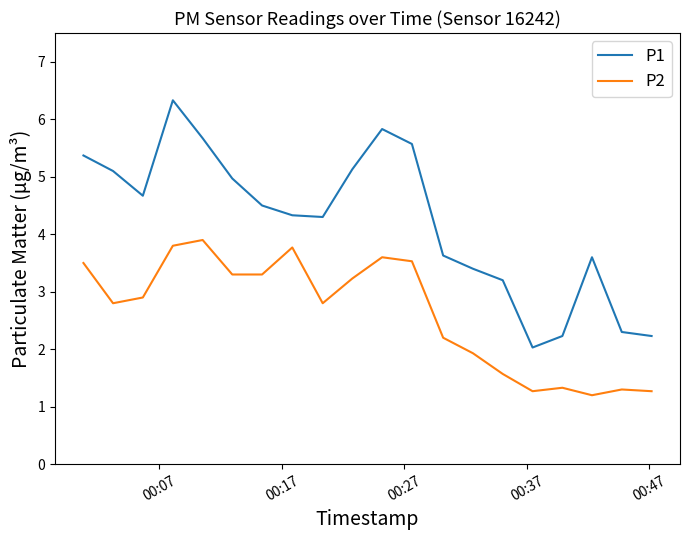

True or false: P1 and P2 intersect in this chart.

False